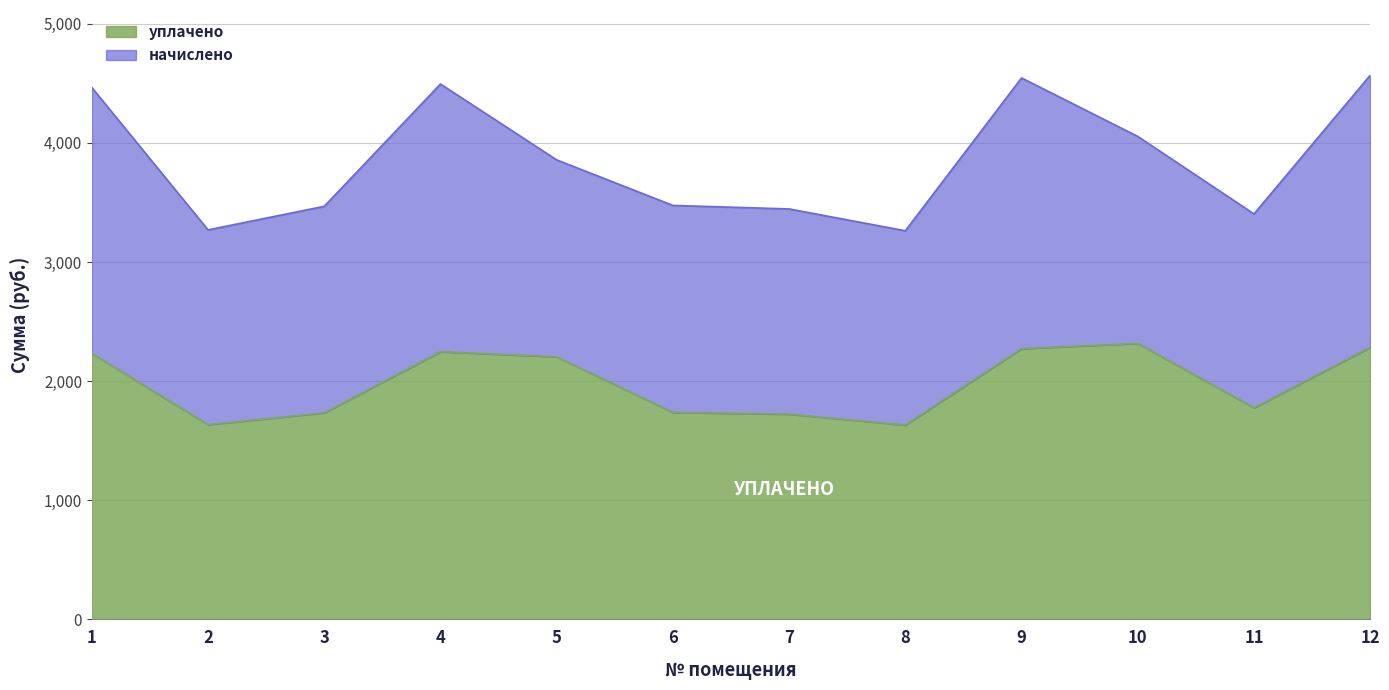

What is the ratio of the value at 2 to the value at 10?

0.7